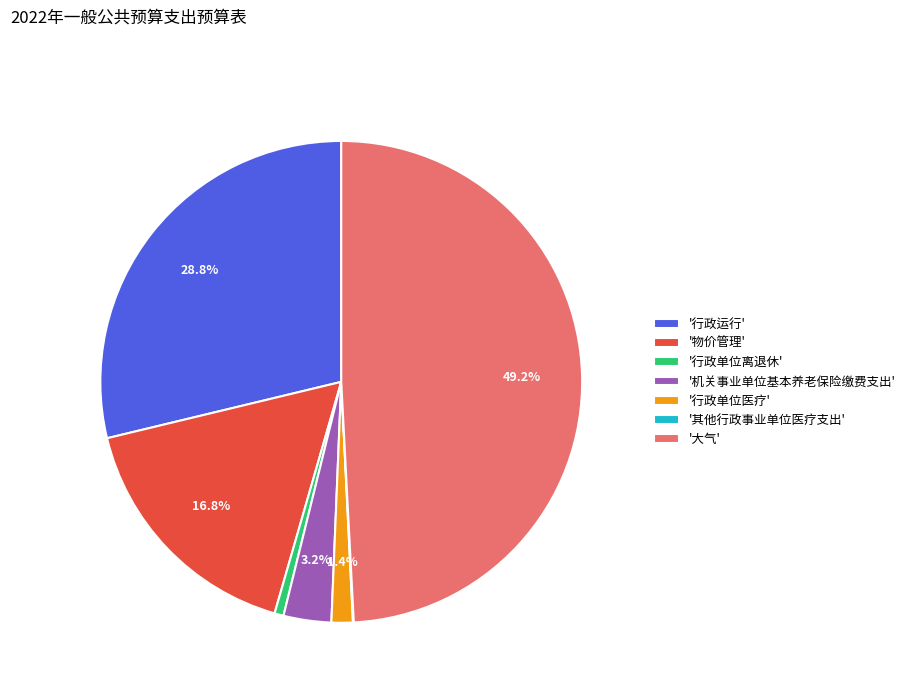

What is the largest slice in the pie chart?

'大气'